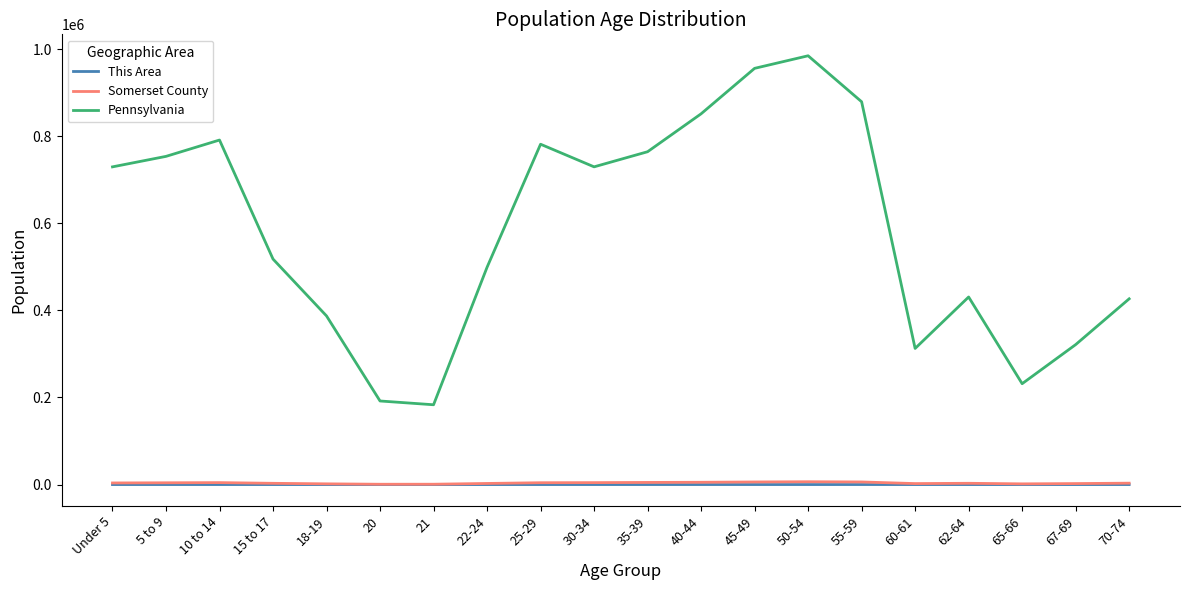

What is the difference between the second highest and minimum values in the Pennsylvania series?

772506